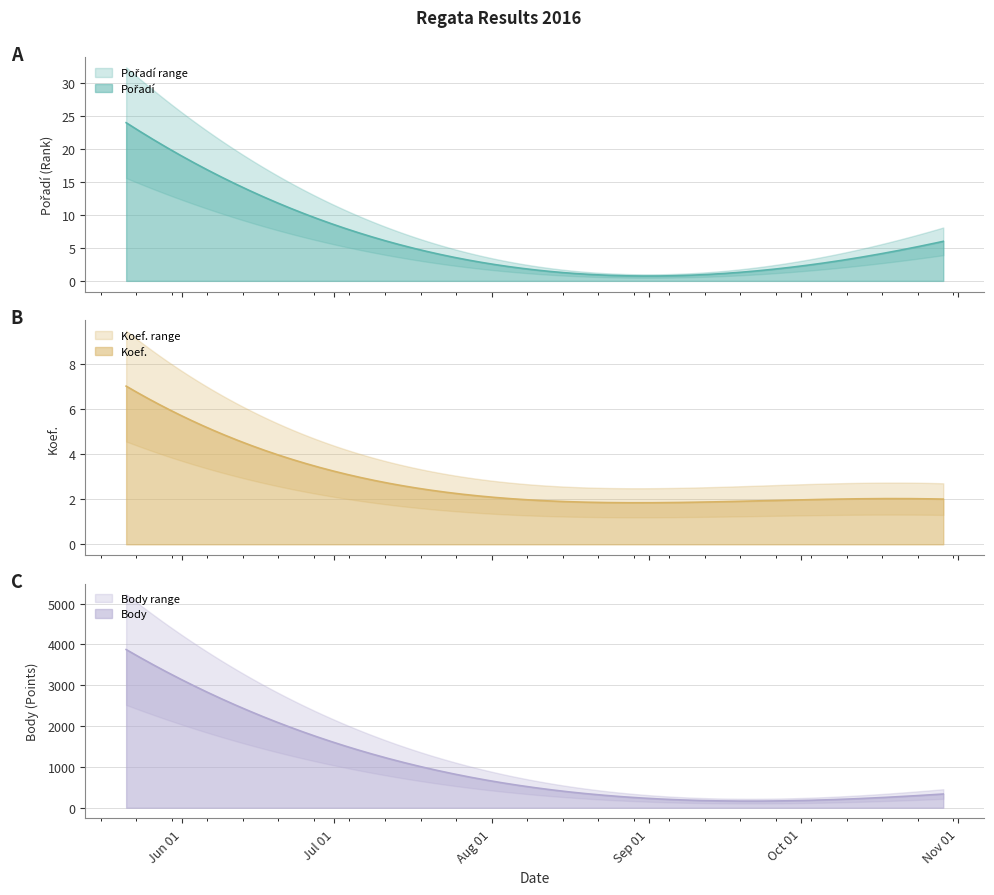

True or false: Pořadí and Koef. cross at least once.

False